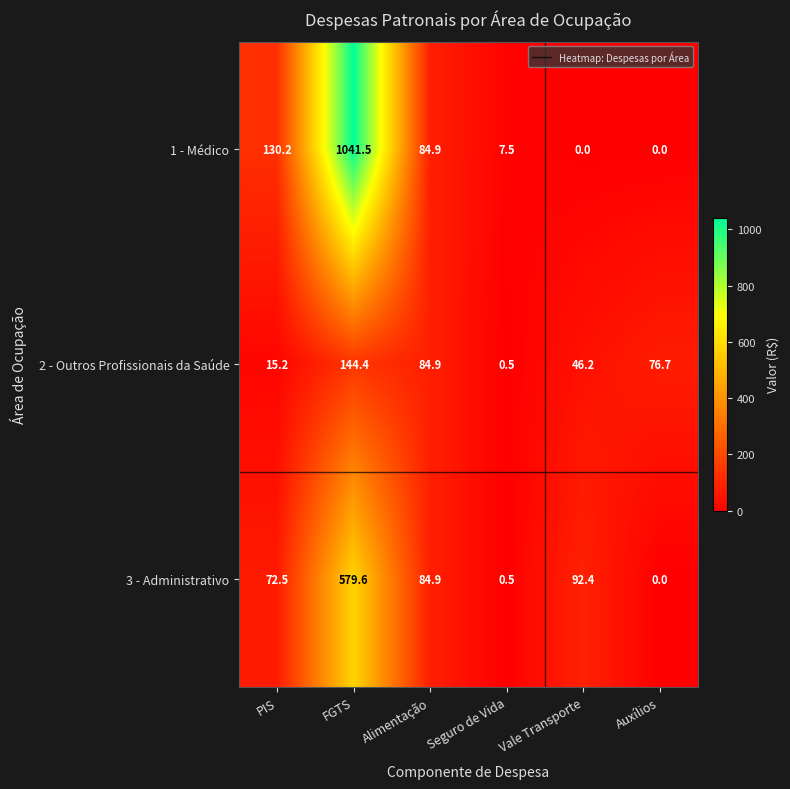

At which category is the sum across all series the highest?

FGTS